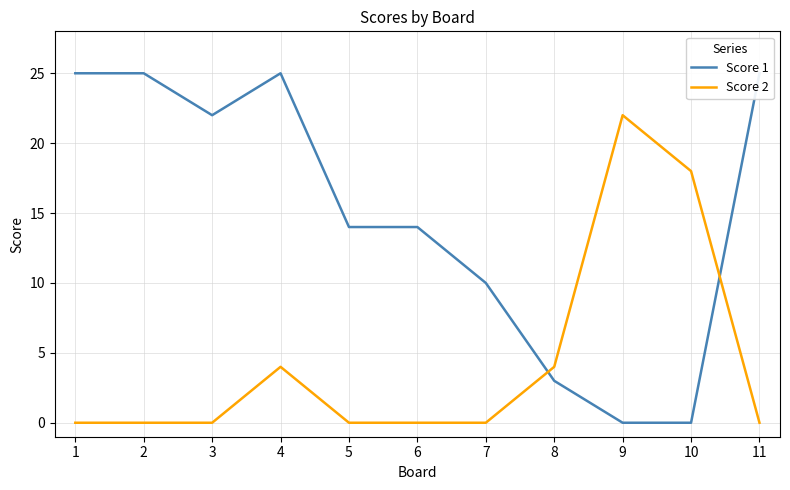

Between 6 and 11, which is larger?

11